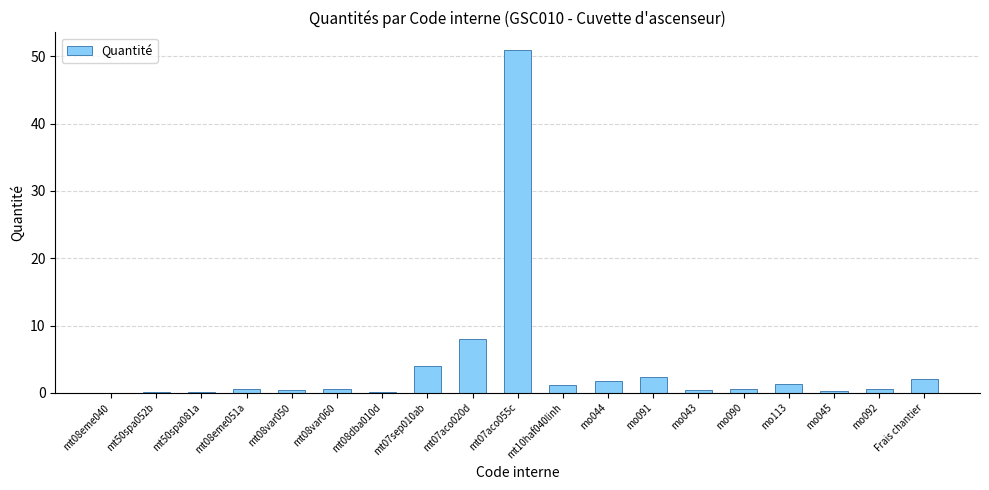

Which has a higher value, mt08eme040 or mo044?

mo044